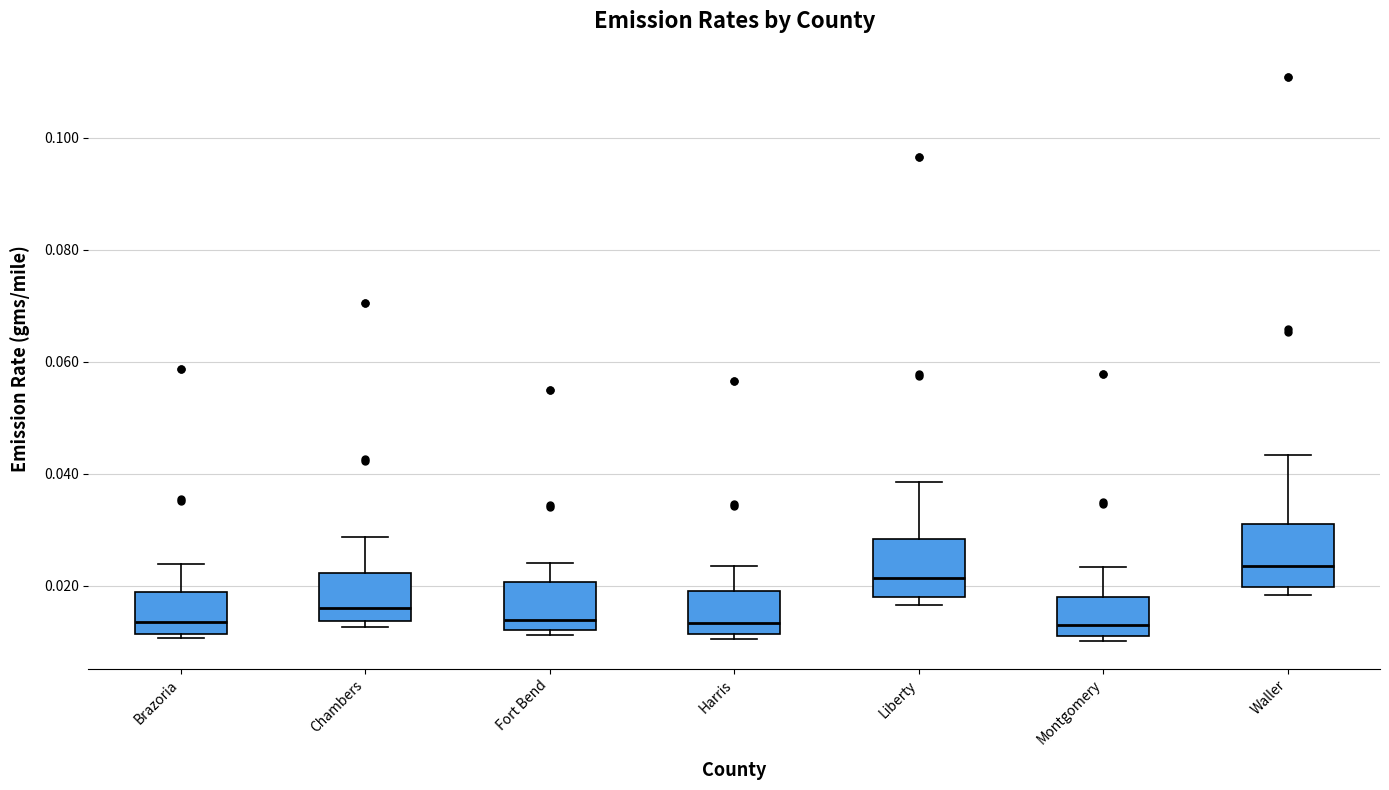

Where is the lower edge of the box for Harris on the y-axis? The values are not printed on the chart, so give them approximately, as read against the axis.

0.012